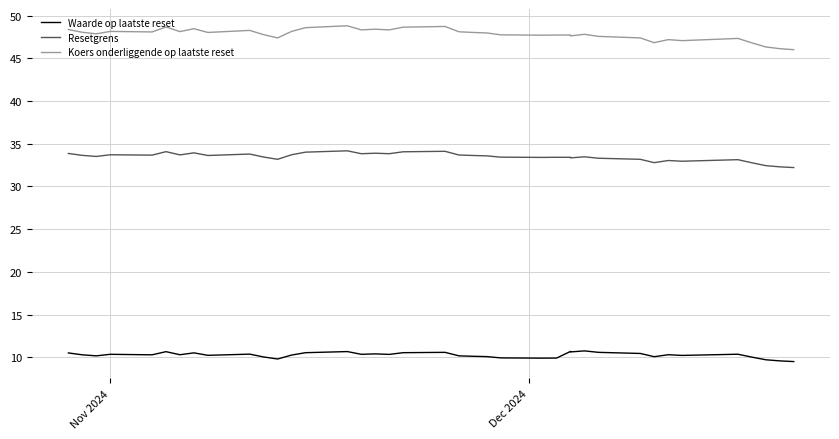

Reading left to right, extract all data points from this chart.

Waarde op laatste reset: 10.5	10.3	10.2	10.3	10.3	10.7	10.3	10.5	10.2	10.4	10.0	9.8	10.2	10.5	10.7	10.3	10.4	10.3	10.5	10.6	10.2	10.1	10.1	9.9	9.9	9.9	10.7	10.6	10.7	10.6	10.4	10.1	10.3	10.2	10.3	10.0	9.7	9.6	9.5
Resetgrens: 33.9	33.6	33.5	33.7	33.7	34.1	33.7	33.9	33.6	33.8	33.4	33.2	33.7	34.0	34.2	33.8	33.9	33.8	34.1	34.1	33.7	33.6	33.6	33.4	33.4	33.4	33.4	33.3	33.5	33.3	33.2	32.8	33.0	33.0	33.1	32.8	32.4	32.3	32.2
Koers onderliggende op laatste reset: 48.4	48.1	47.9	48.2	48.1	48.7	48.1	48.5	48.0	48.3	47.8	47.4	48.2	48.6	48.8	48.3	48.4	48.3	48.7	48.7	48.1	48.0	48.0	47.8	47.7	47.7	47.7	47.6	47.8	47.6	47.4	46.8	47.2	47.1	47.3	46.8	46.3	46.1	46.0